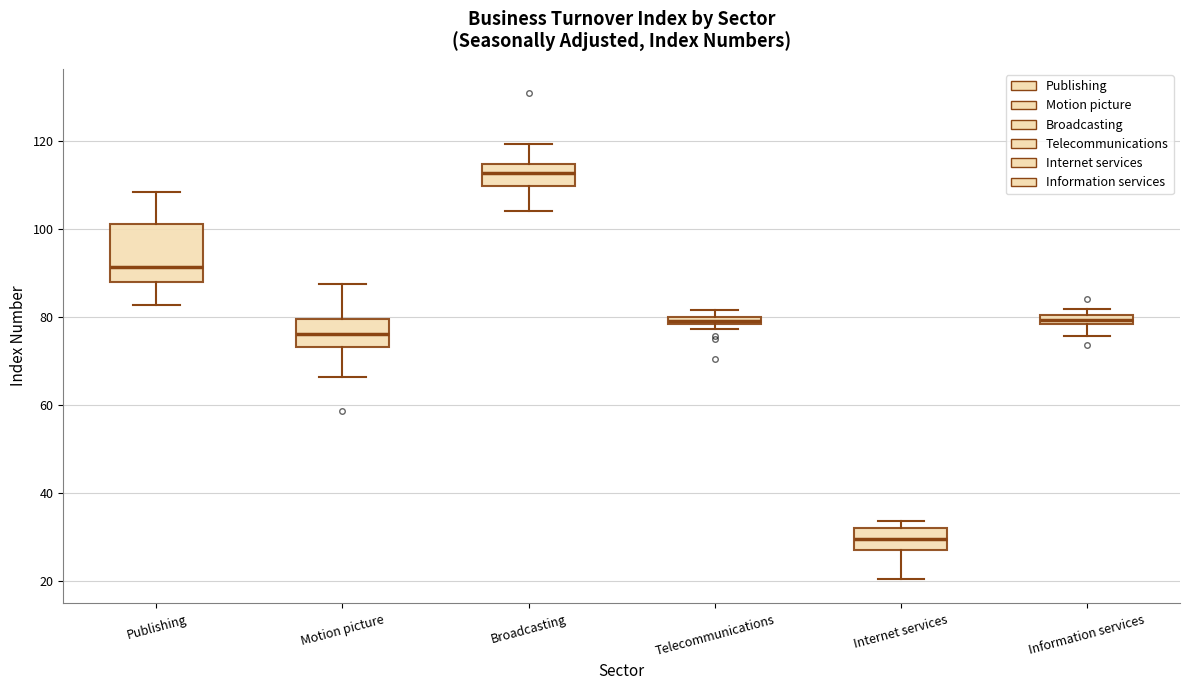

Which box has the lowest median line?

Internet services